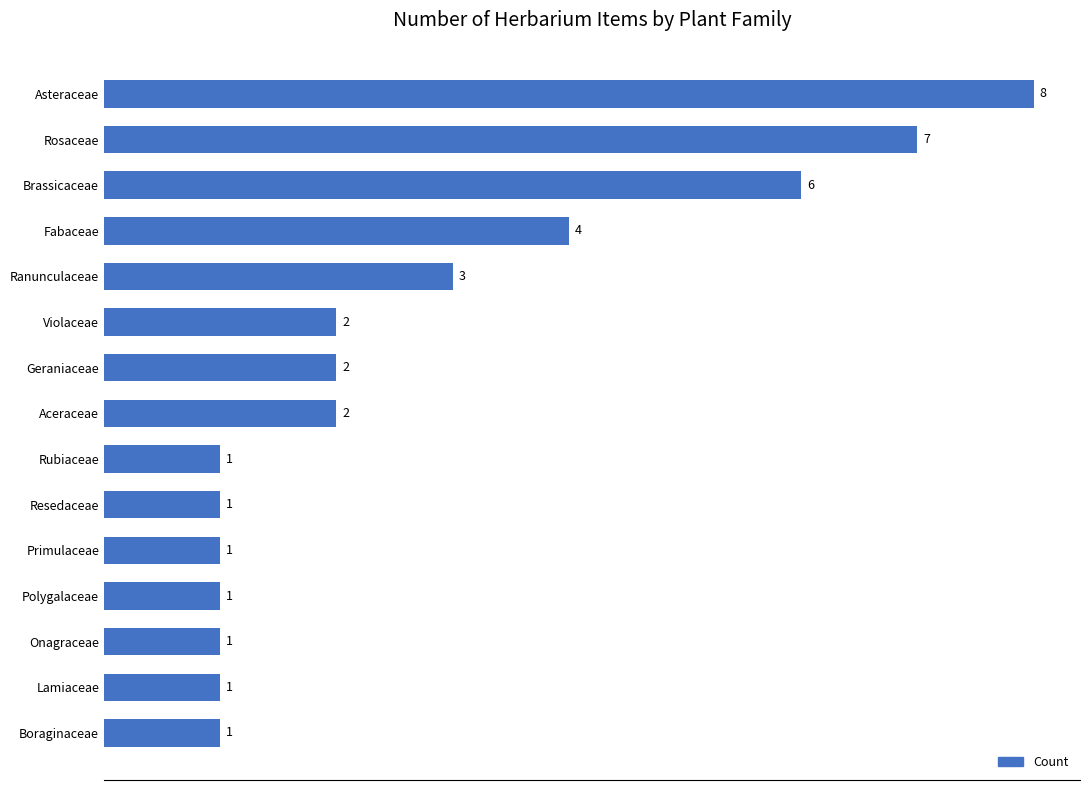

Reading bottom to top, extract all data points from this chart.

Boraginaceae=1	Lamiaceae=1	Onagraceae=1	Polygalaceae=1	Primulaceae=1	Resedaceae=1	Rubiaceae=1	Aceraceae=2	Geraniaceae=2	Violaceae=2	Ranunculaceae=3	Fabaceae=4	Brassicaceae=6	Rosaceae=7	Asteraceae=8